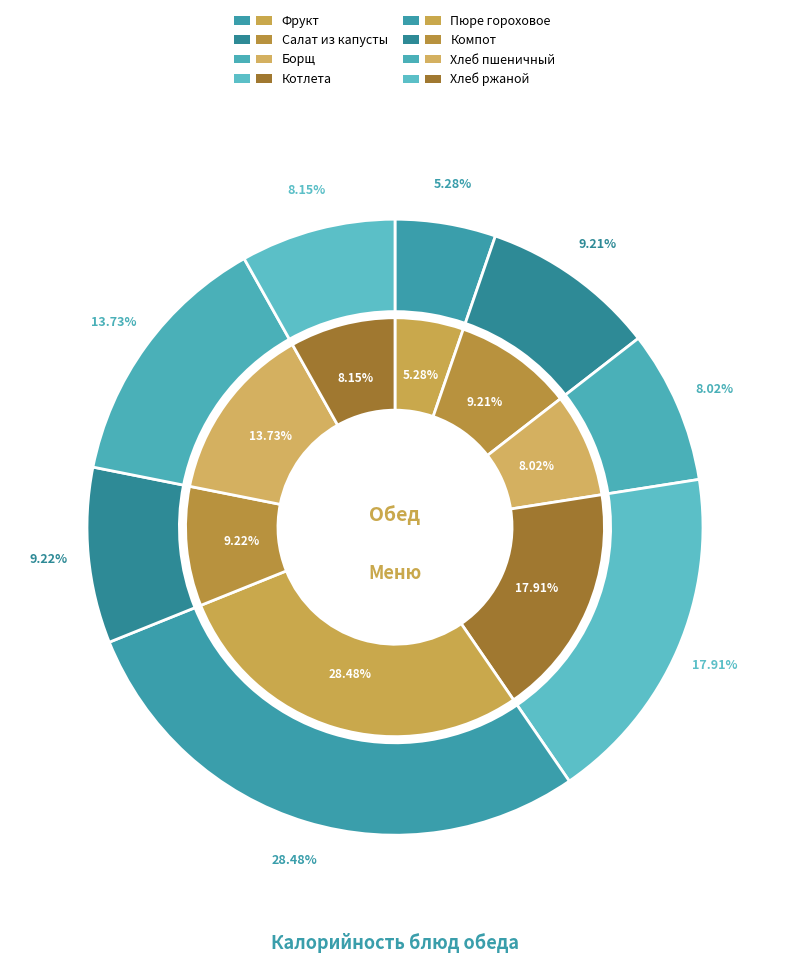

How many segments does this pie chart have?

8